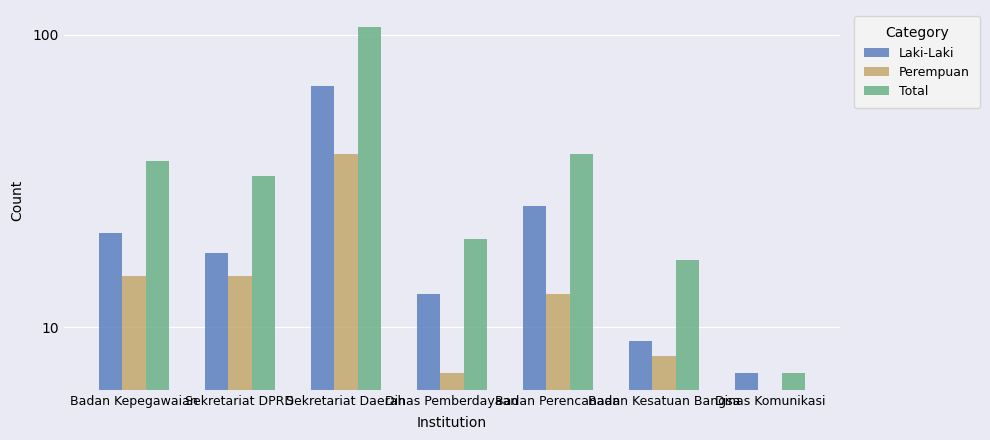

Rank the categories by Perempuan value from highest to lowest.

Sekretariat Daerah, Badan Kepegawaian, Sekretariat DPRD, Badan Perencanaan, Badan Kesatuan Bangsa, Dinas Pemberdayaan, Dinas Komunikasi